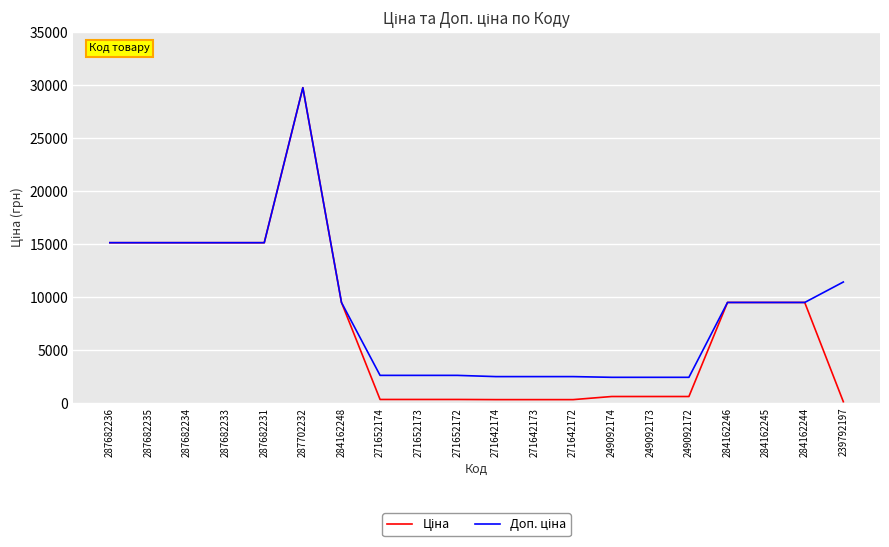

At which category is the sum across all series the highest?

287702232